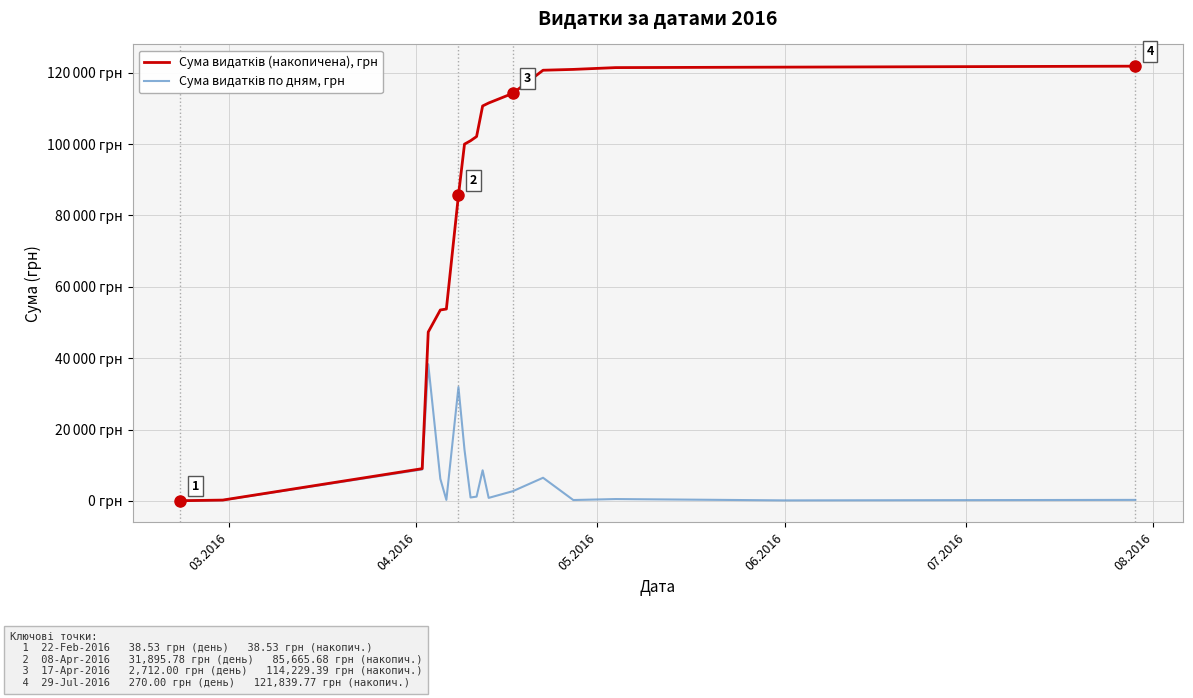

Does the chart display data point markers on the line(s)?

No